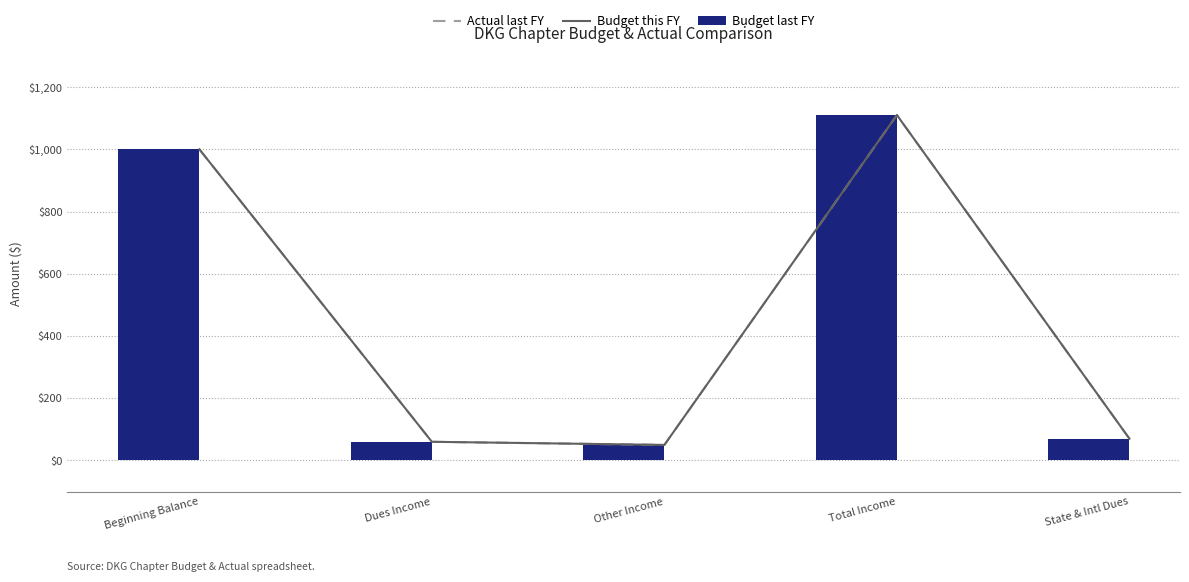

What is the label of the 1st bar from the left?

Beginning Balance